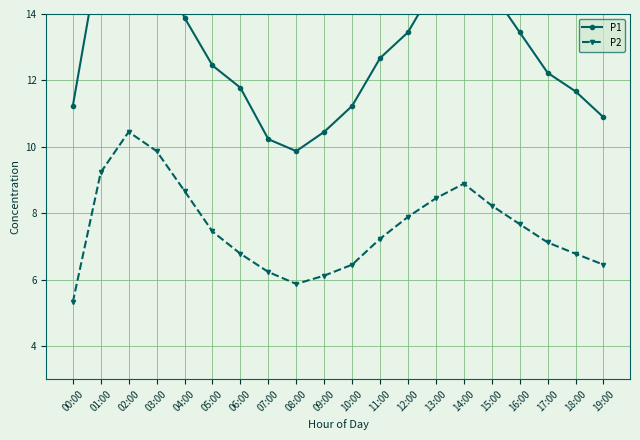

List the series in order of their overall mean, highest first.

P1, P2